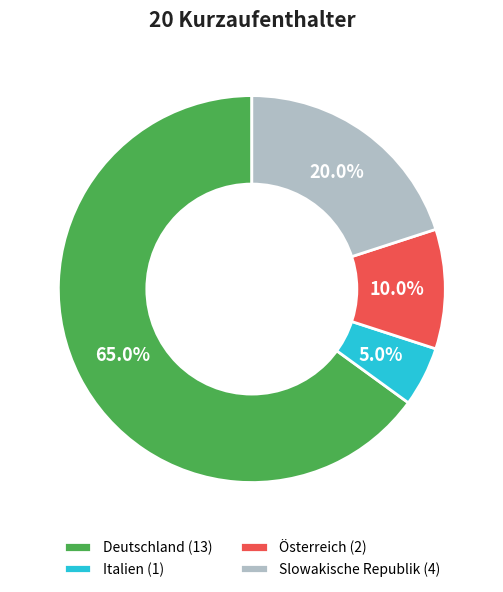

Rank the categories by value from lowest to highest.

Italien, Österreich, Slowakische Republik, Deutschland